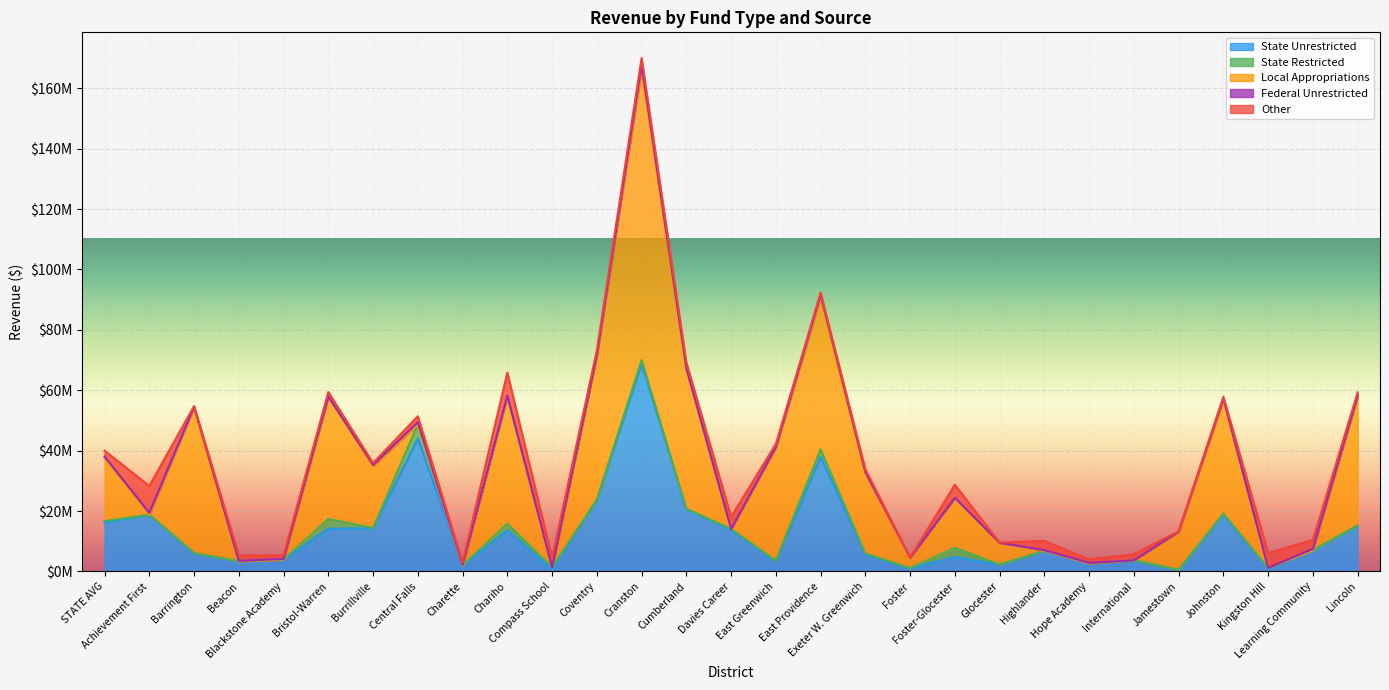

Rank the series by their maximum value, from highest to lowest.

Local Appropriations, State Unrestricted, Other, State Restricted, Federal Unrestricted